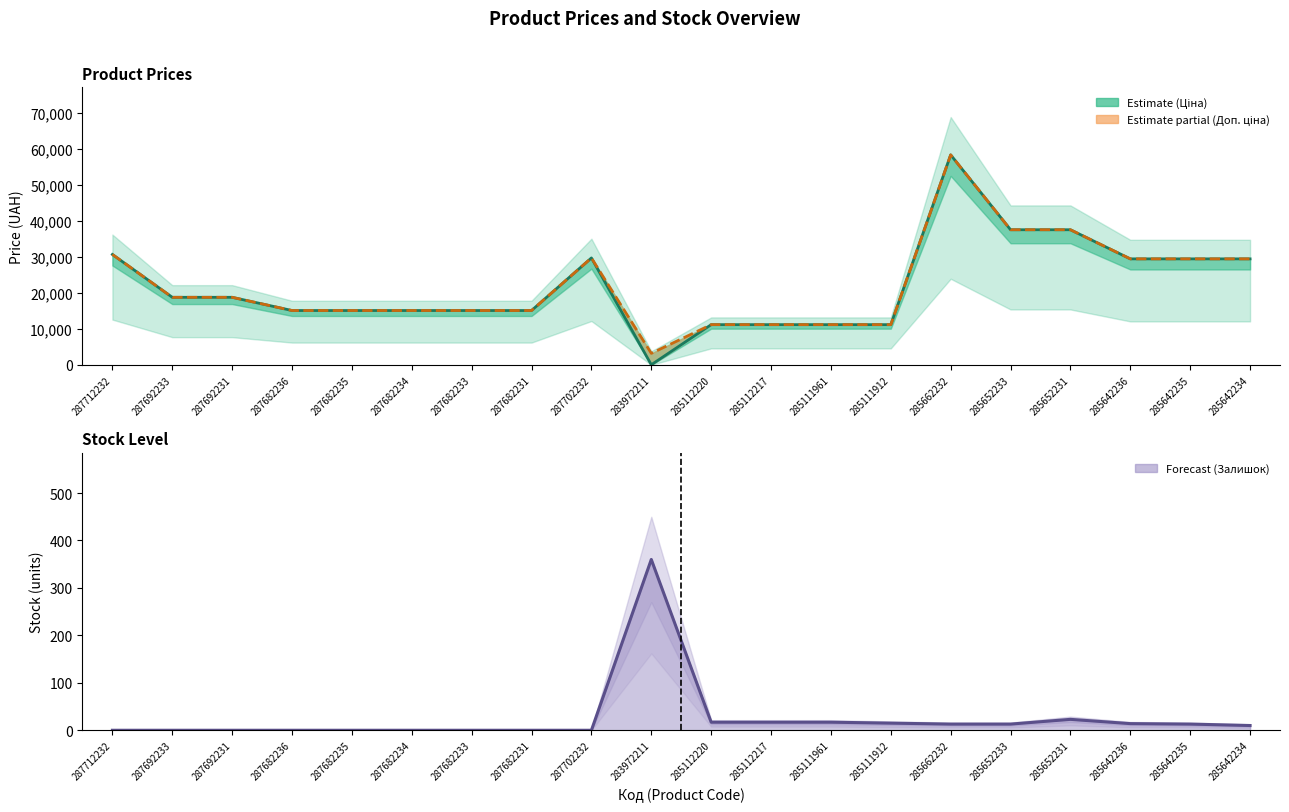

Reading left to right, what are all the values shown in this chart?

Ціна: 287712232=30717.1	287692233=18796.8	287692231=18796.8	287682236=15120.0	287682235=15120.0	287682234=15120.0	287682233=15120.0	287682231=15120.0	287702232=29747.2	283972211=32.0	285112220=11188.2	285112217=11188.2	285111961=11188.2	285111912=11188.2	285662232=58426.5	285652233=37593.6	285652231=37593.6	285642236=29491.5	285642235=29491.5	285642234=29491.5
Доп. ціна: 287712232=30717.1	287692233=18796.8	287692231=18796.8	287682236=15120.0	287682235=15120.0	287682234=15120.0	287682233=15120.0	287682231=15120.0	287702232=29747.2	283972211=3205.0	285112220=11188.2	285112217=11188.2	285111961=11188.2	285111912=11188.2	285662232=58426.5	285652233=37593.6	285652231=37593.6	285642236=29491.5	285642235=29491.5	285642234=29491.5
Залишок: 287712232=0.0	287692233=0.0	287692231=0.0	287682236=0.0	287682235=0.0	287682234=0.0	287682233=0.0	287682231=0.0	287702232=0.0	283972211=360.0	285112220=17.0	285112217=17.0	285111961=17.0	285111912=15.0	285662232=13.0	285652233=13.0	285652231=23.0	285642236=14.0	285642235=13.0	285642234=10.0